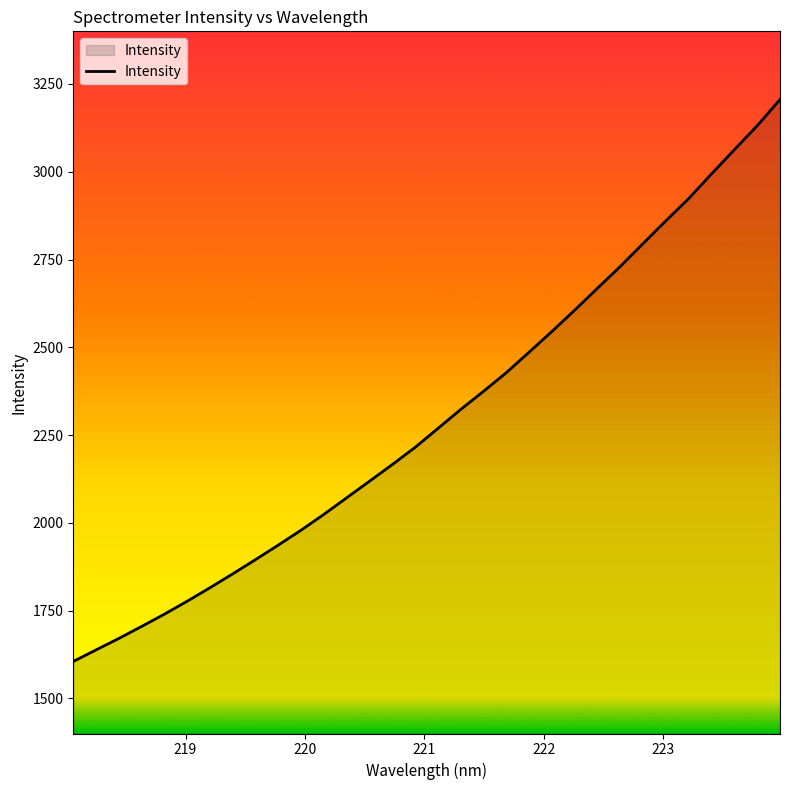

What is the maximum value shown in the chart?

3205.8